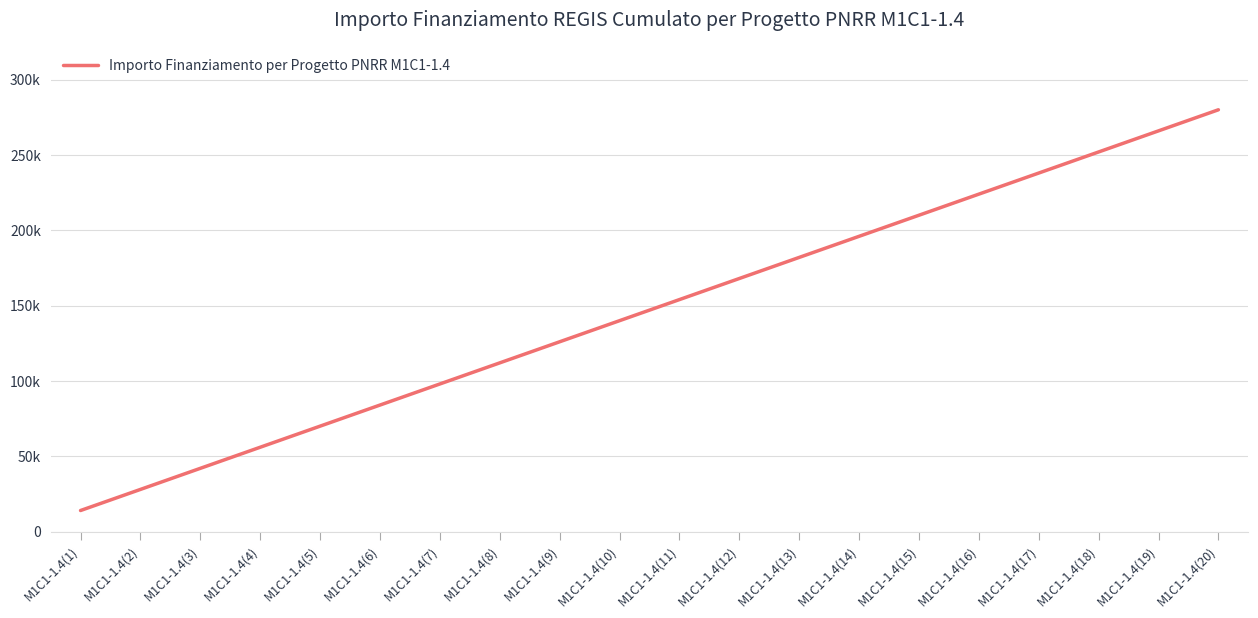

Reading left to right, what are all the values shown in this chart?

14000	28000	42000	56000	70000	84000	98000	112000	126000	140000	154000	168000	182000	196000	210000	224000	238000	252000	266000	280000